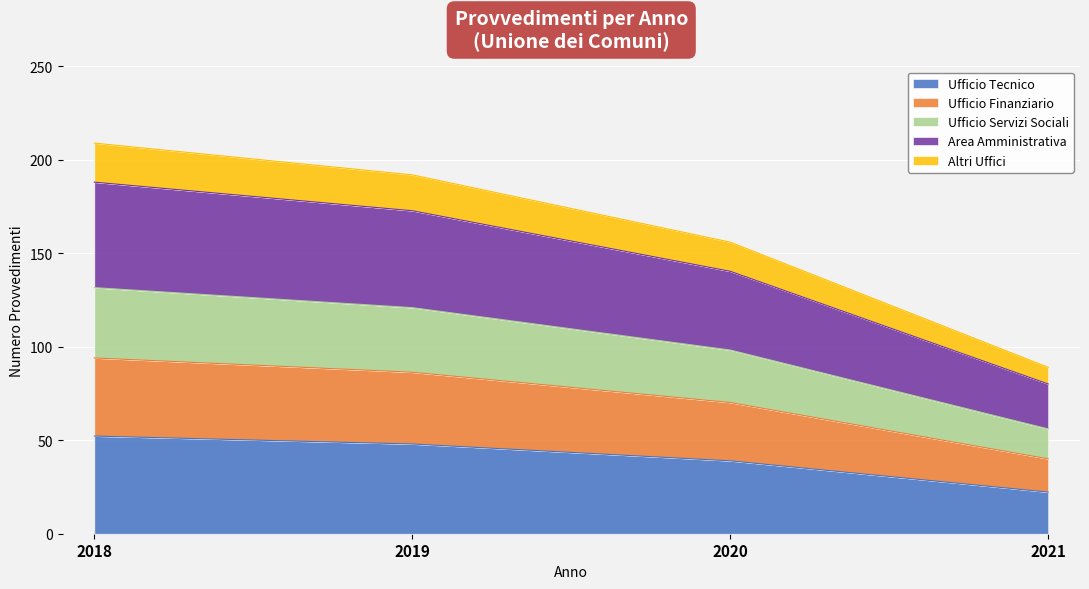

List the labels in order of value, largest first.

2018, 2019, 2020, 2021